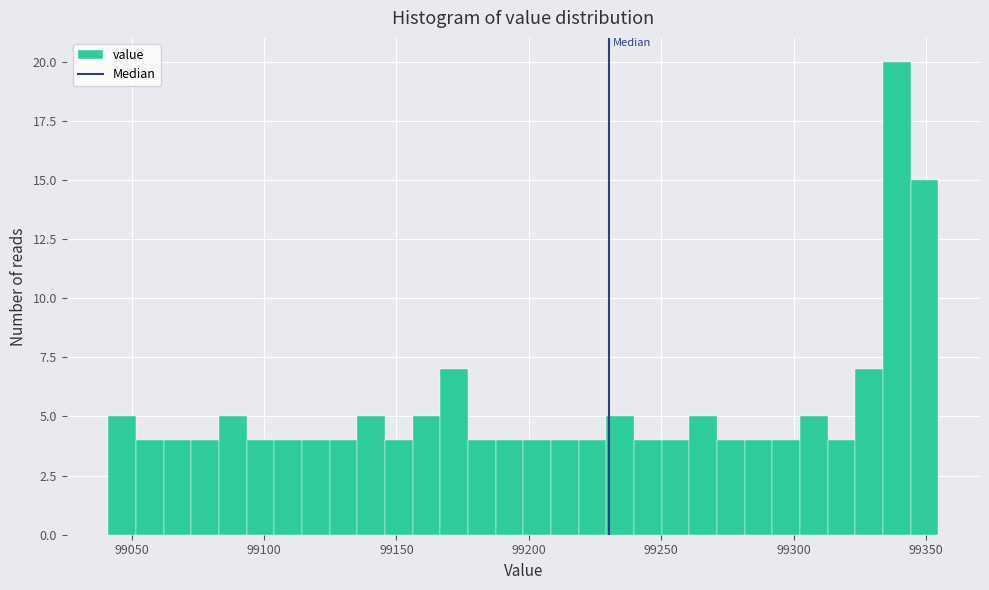

Read against the x-axis, roughly where is the centre of the tallest bar?

99340